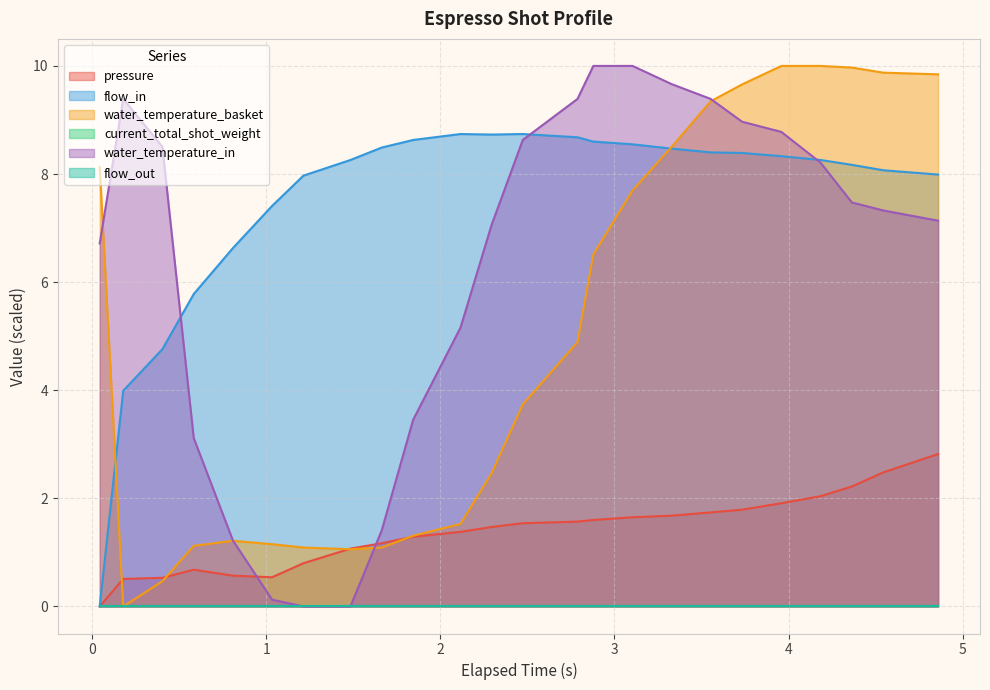

What position from the left is 0.179?

2